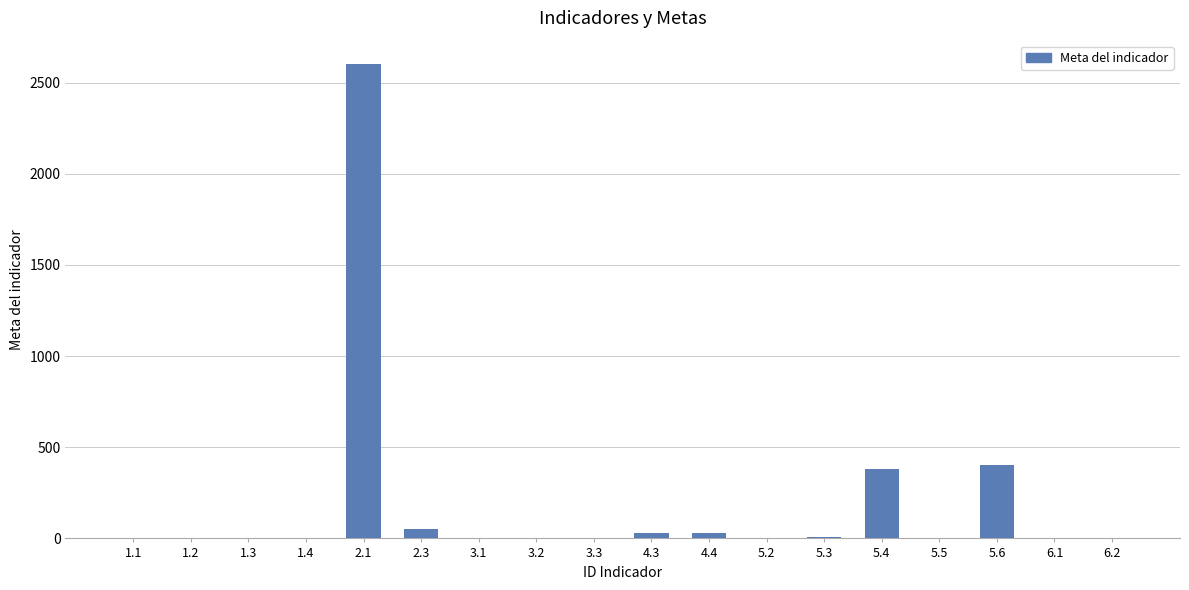

Which has a higher value, 1.1 or 5.6?

5.6